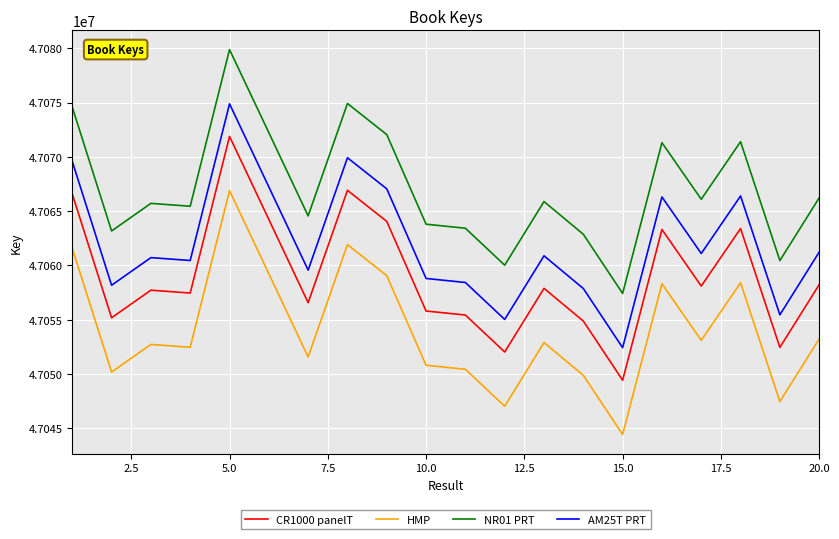

What is the smallest value displayed?

47044403